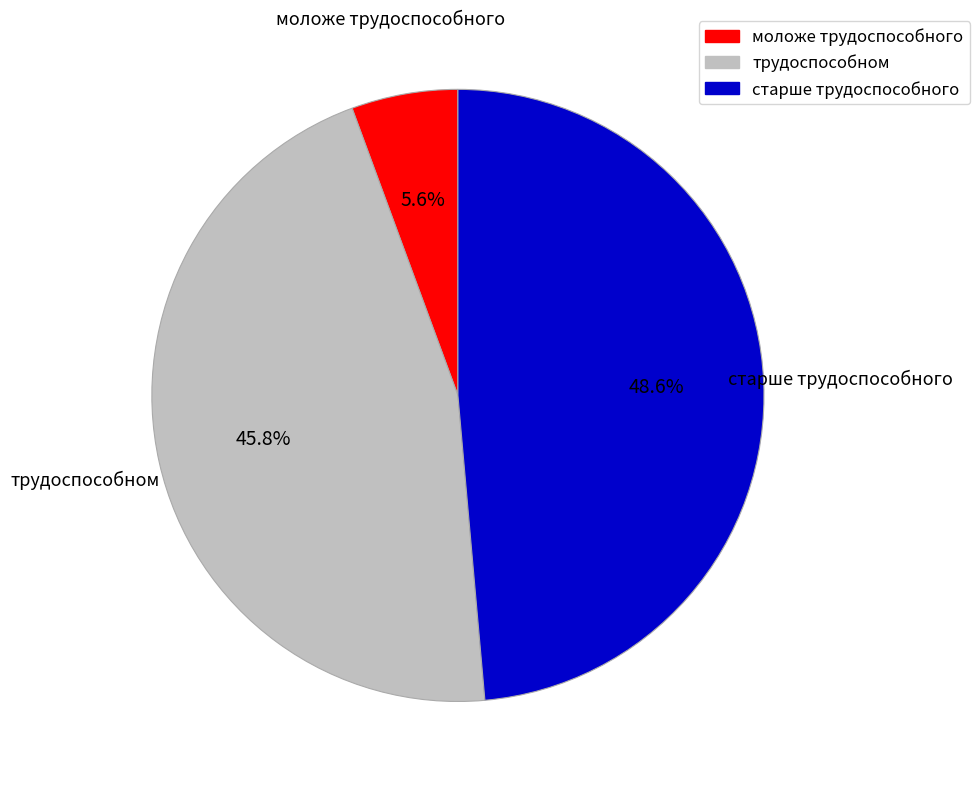

Does any single category account for the majority?

No